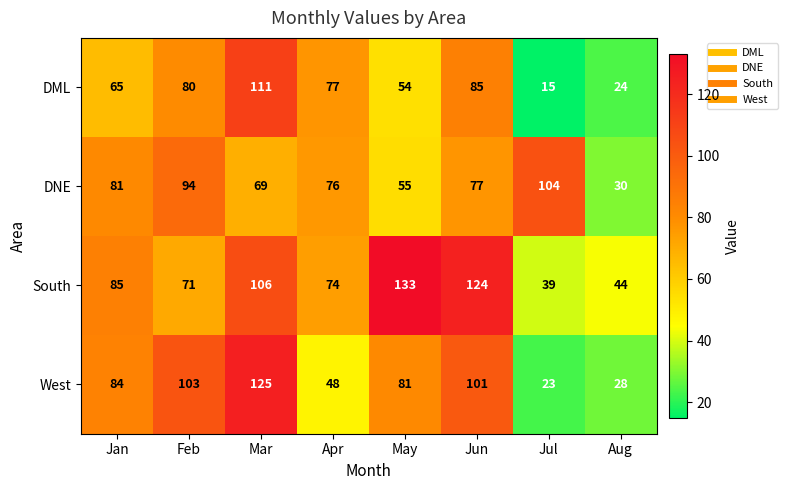

True or false: South has a value of 236 at May.

False